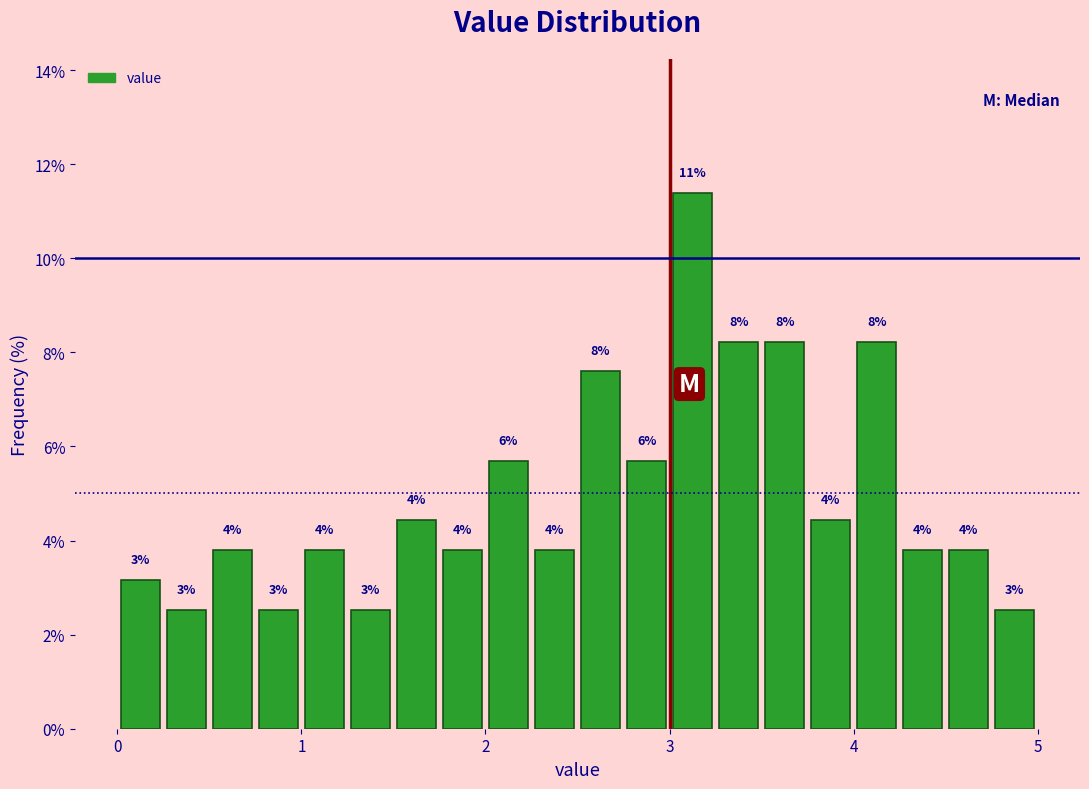

Read against the x-axis, roughly where is the centre of the tallest bar?

3.1